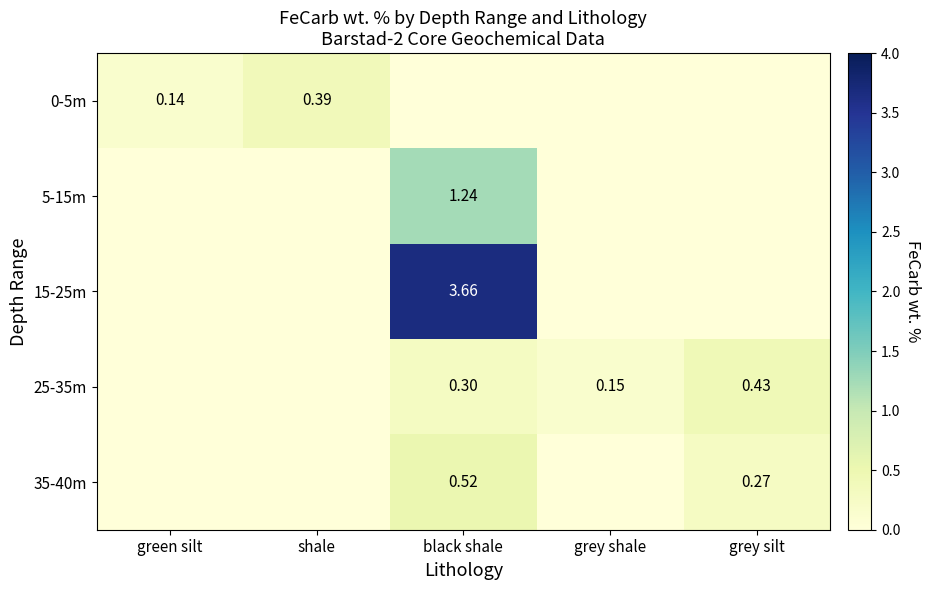

Is the value of 0-5m at shale greater than the value of 35-40m at black shale?

No